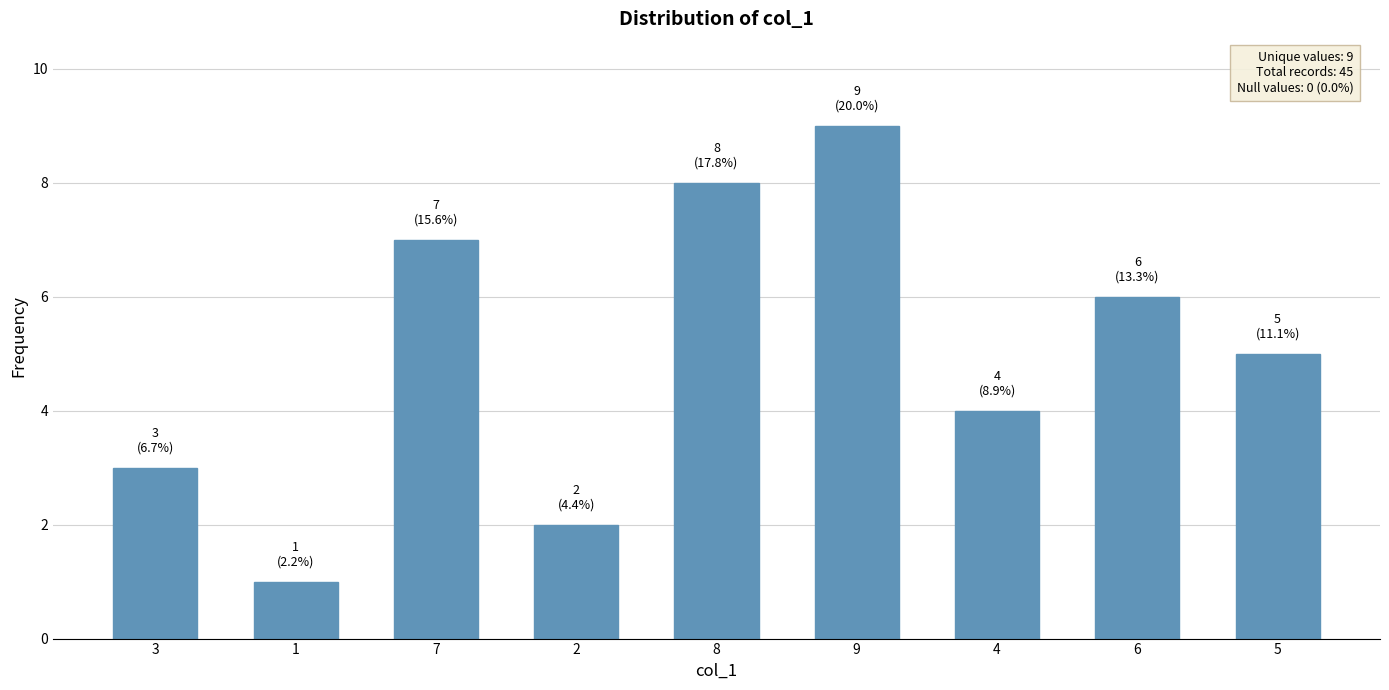

Count the values in the range 3 to 7.

5